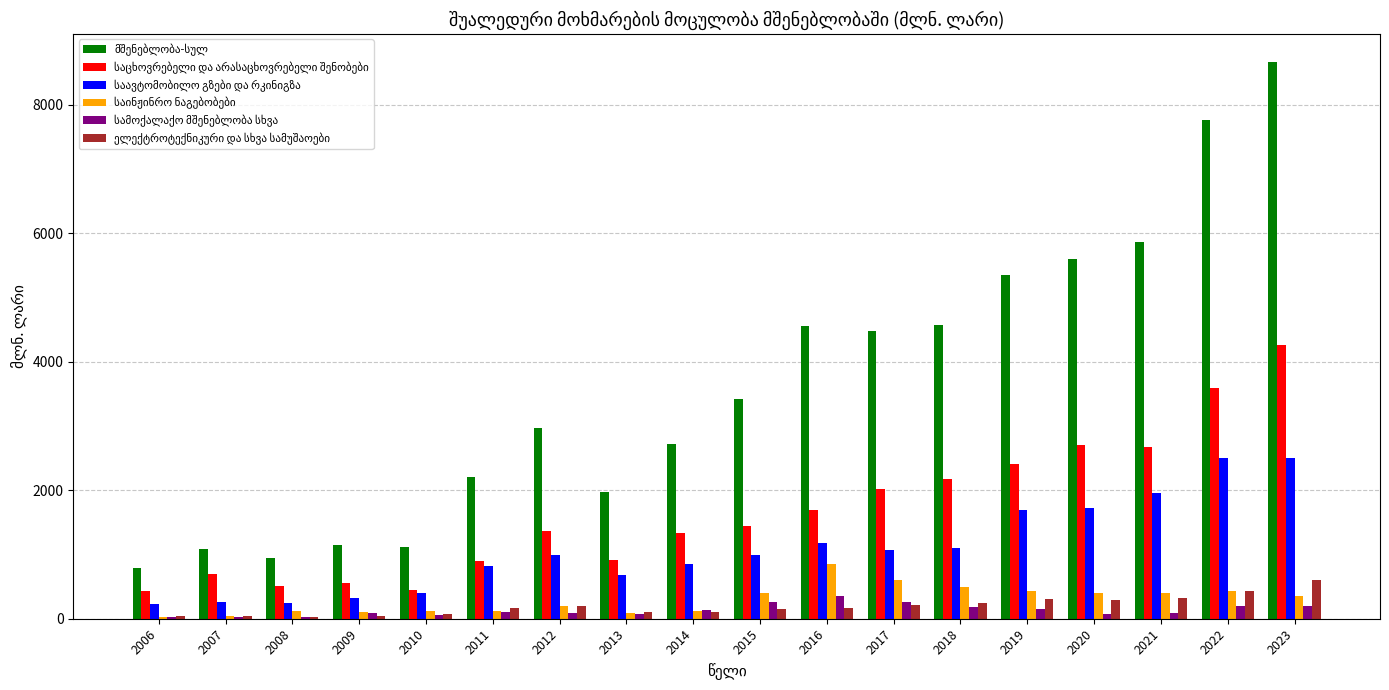

What is the greatest value displayed?

8673.9